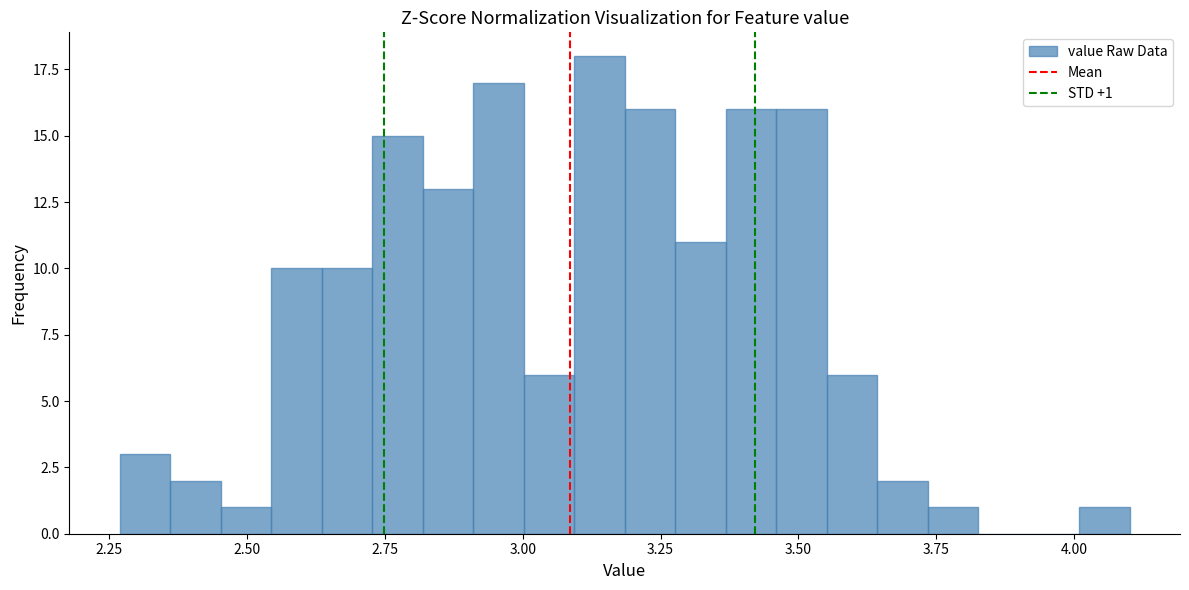

Read against the x-axis, roughly where is the centre of the tallest bar?

3.15